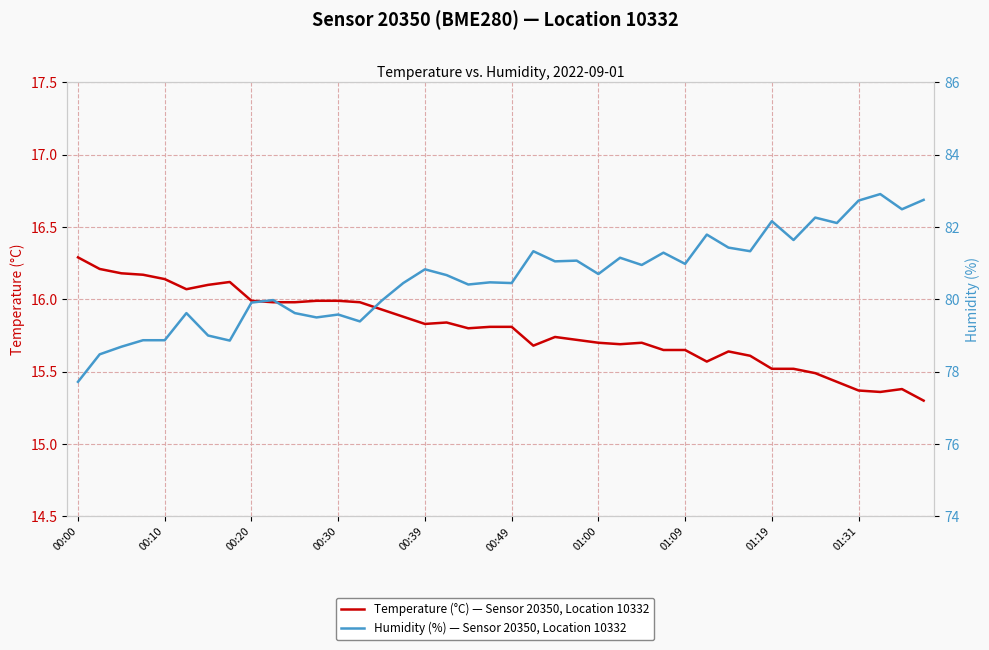

List the labels in order of Temperature (°C) — Sensor 20350, Location 10332 value, smallest first.

39, 37, 36, 38, 35, 34, 32, 33, 29, 31, 30, 27, 28, 21, 25, 24, 26, 23, 22, 18, 19, 20, 16, 17, 15, 14, 01:31, 10, 13, 01:19, 11, 12, 00:49, 01:00, 01:09, 00:39, 00:30, 00:20, 00:10, 00:00